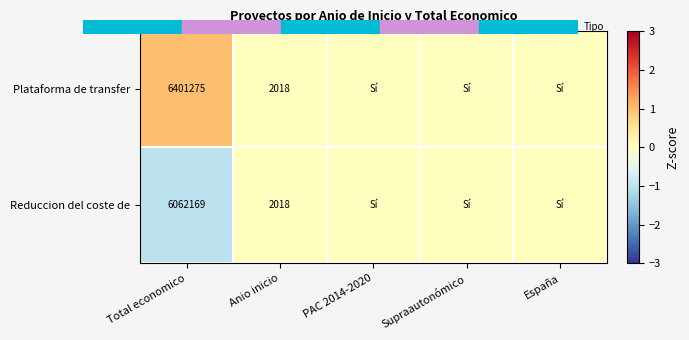

Rank the categories by Reduccion del coste de value from lowest to highest.

Total economico, Anio inicio, PAC 2014-2020, Supraautonómico, España